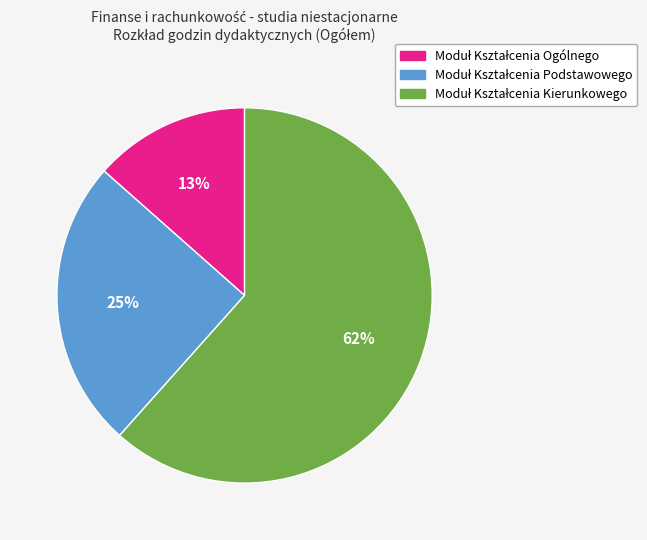

To the nearest percent, what is the average slice percentage?

33%